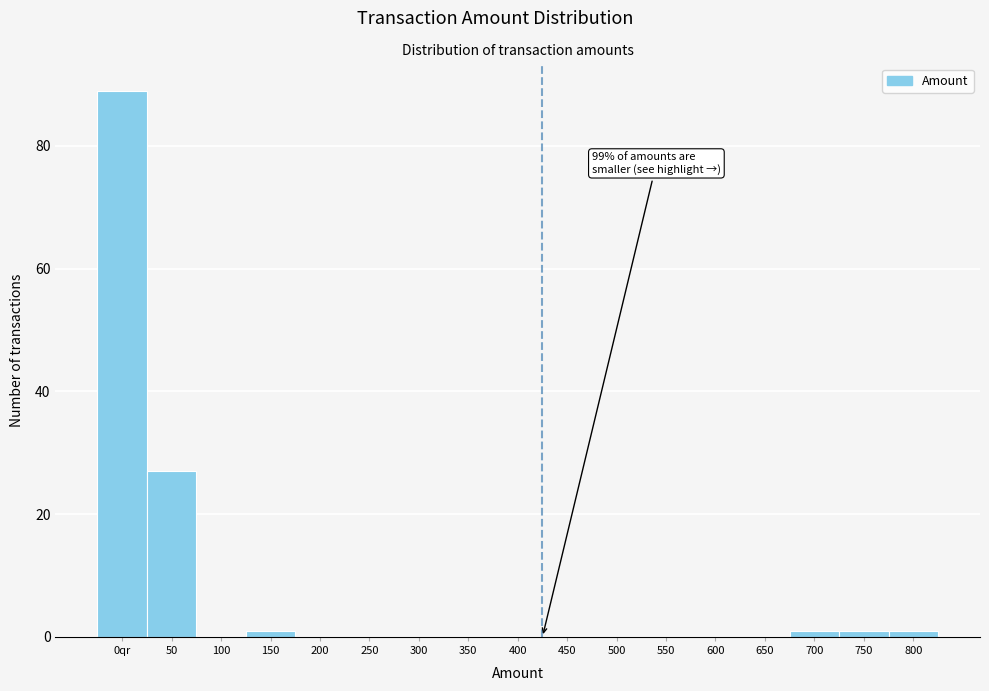

Reading right to left, extract all data points from this chart.

800=1	750=1	700=1	650=0	600=0	550=0	500=0	450=0	400=0	350=0	300=0	250=0	200=0	150=1	100=0	50=27	0qr=89